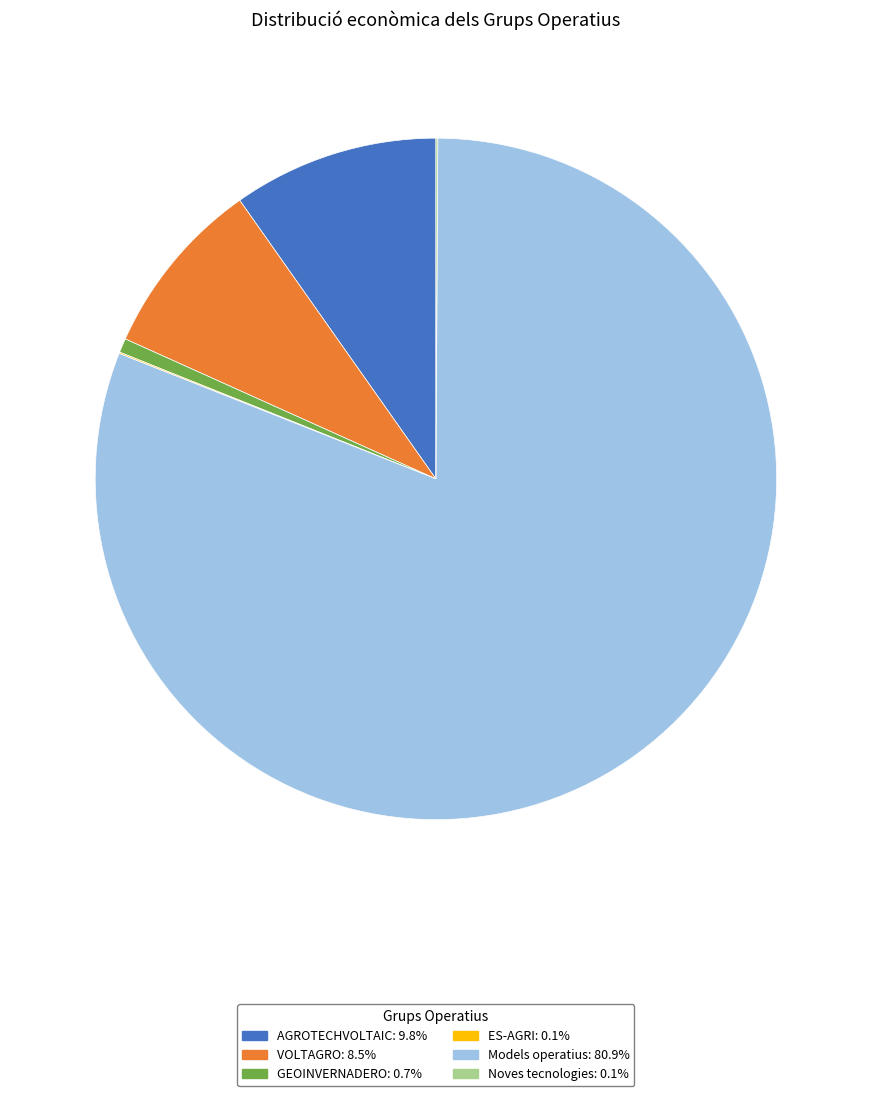

Is Models operatius: 80.9% the majority of the pie?

Yes